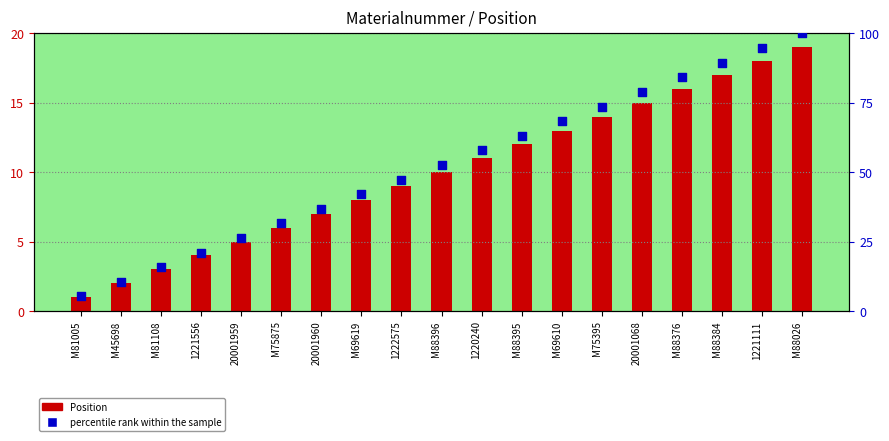

Which series reaches the minimum Y coordinate?

Position